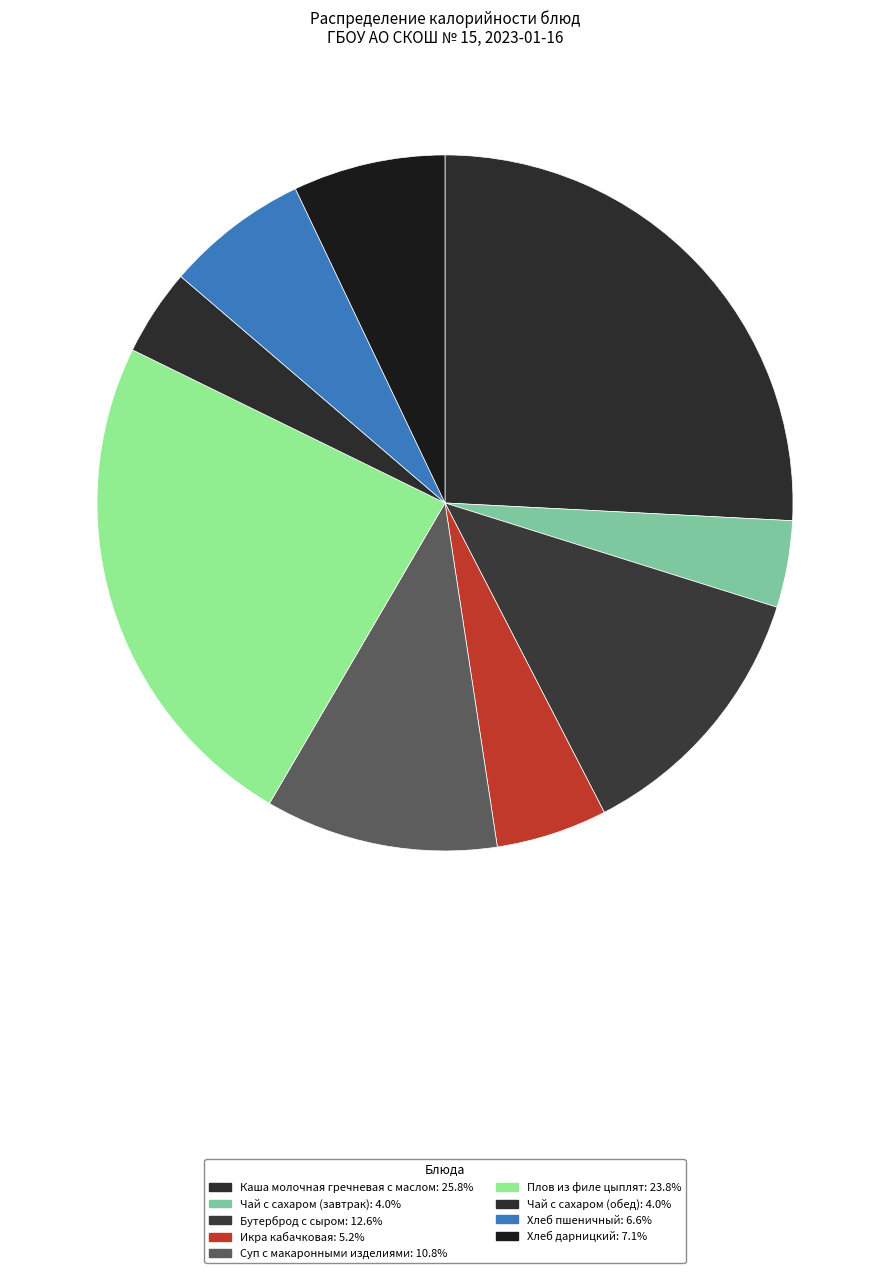

How many segments does this pie chart have?

9